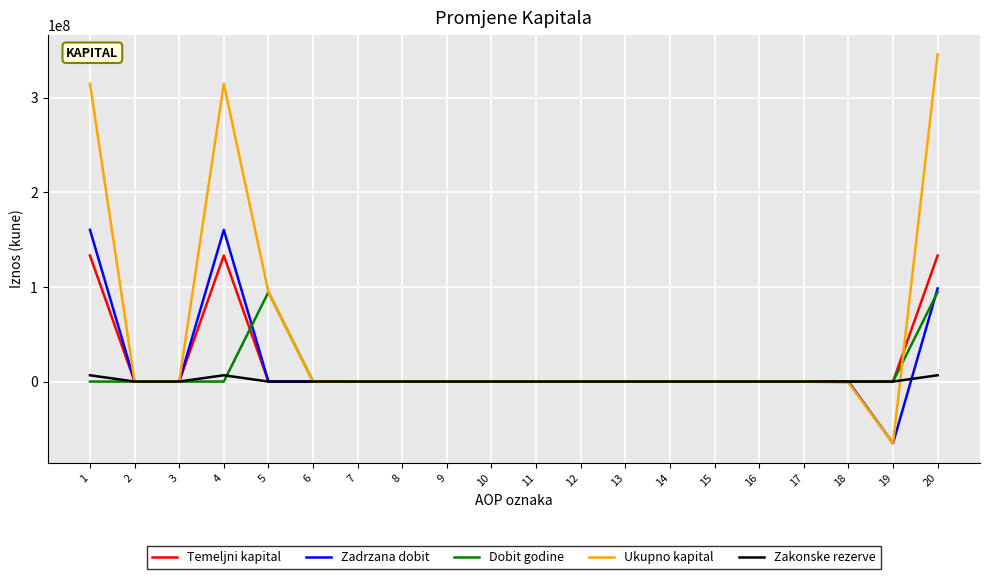

What is the total value across all series at 20?

678631687